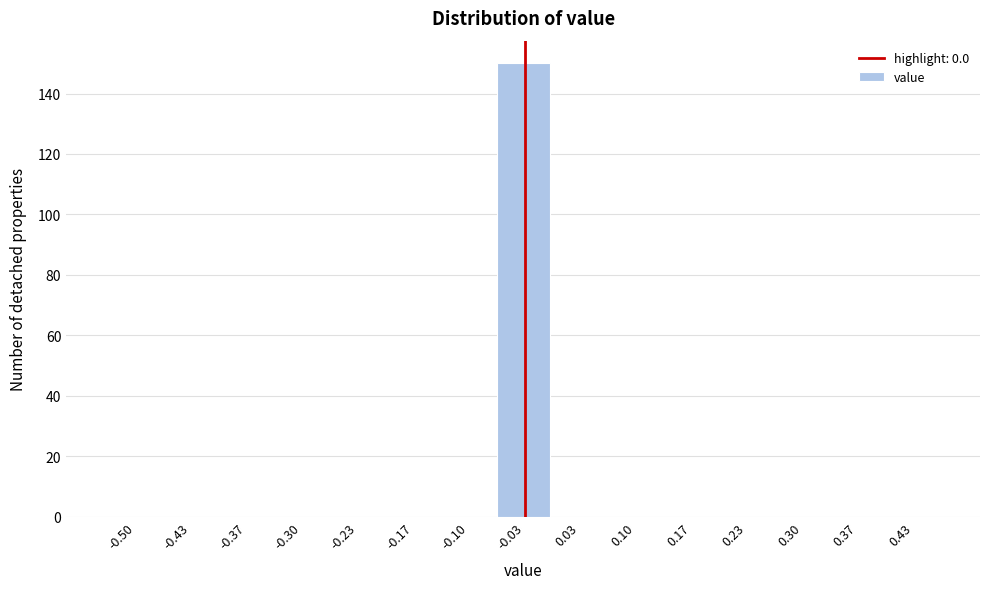

Reading left to right, transcribe all the data shown in this chart.

-0.50=0	-0.43=0	-0.37=0	-0.30=0	-0.23=0	-0.17=0	-0.10=0	-0.03=150	0.03=0	0.10=0	0.17=0	0.23=0	0.30=0	0.37=0	0.43=0